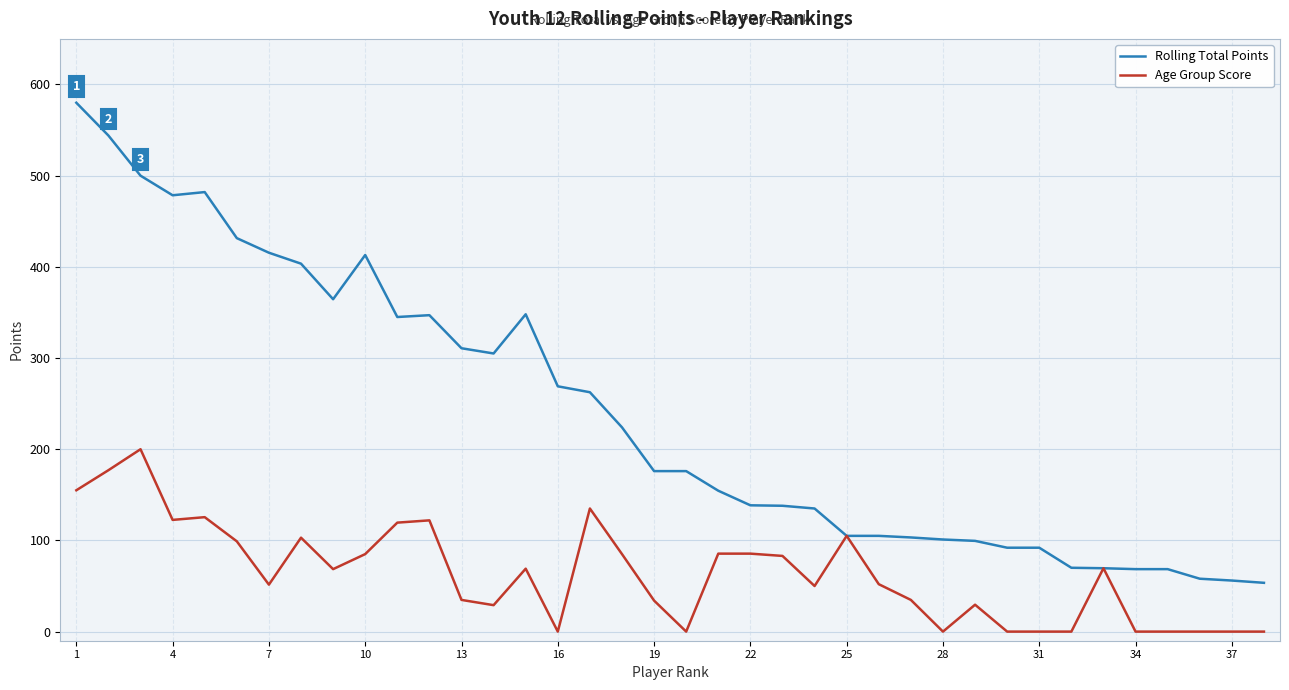

What is the difference between the maximum and minimum values in the Age Group Score series?

200.0